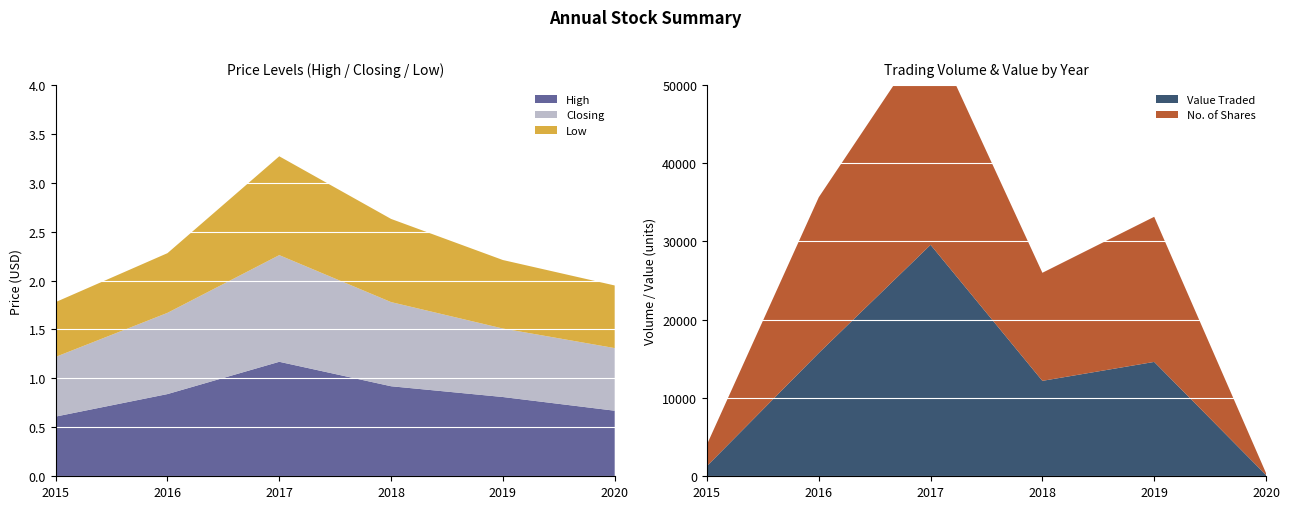

Reading left to right, extract all data points from this chart.

High: 2015=0.6	2016=0.8	2017=1.2	2018=0.9	2019=0.8	2020=0.7
Closing: 2015=0.6	2016=0.8	2017=1.1	2018=0.9	2019=0.7	2020=0.6
Low: 2015=0.6	2016=0.6	2017=1.0	2018=0.8	2019=0.7	2020=0.6